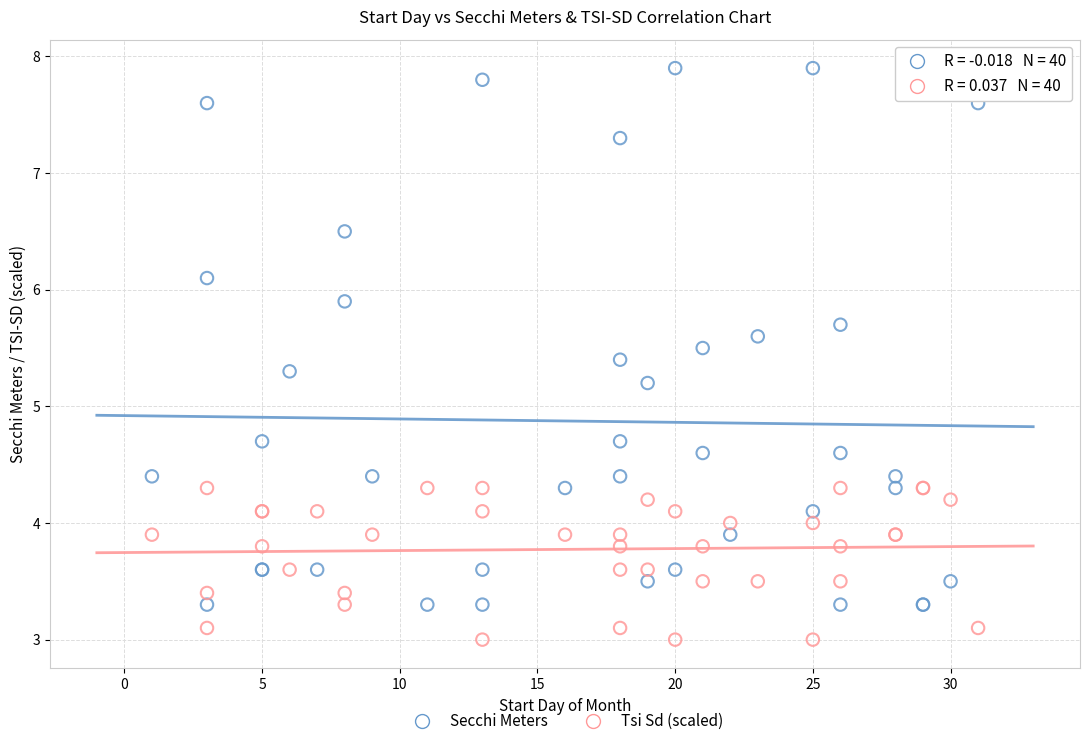

Which series has the largest Y range (max minus min)?

Secchi Meters